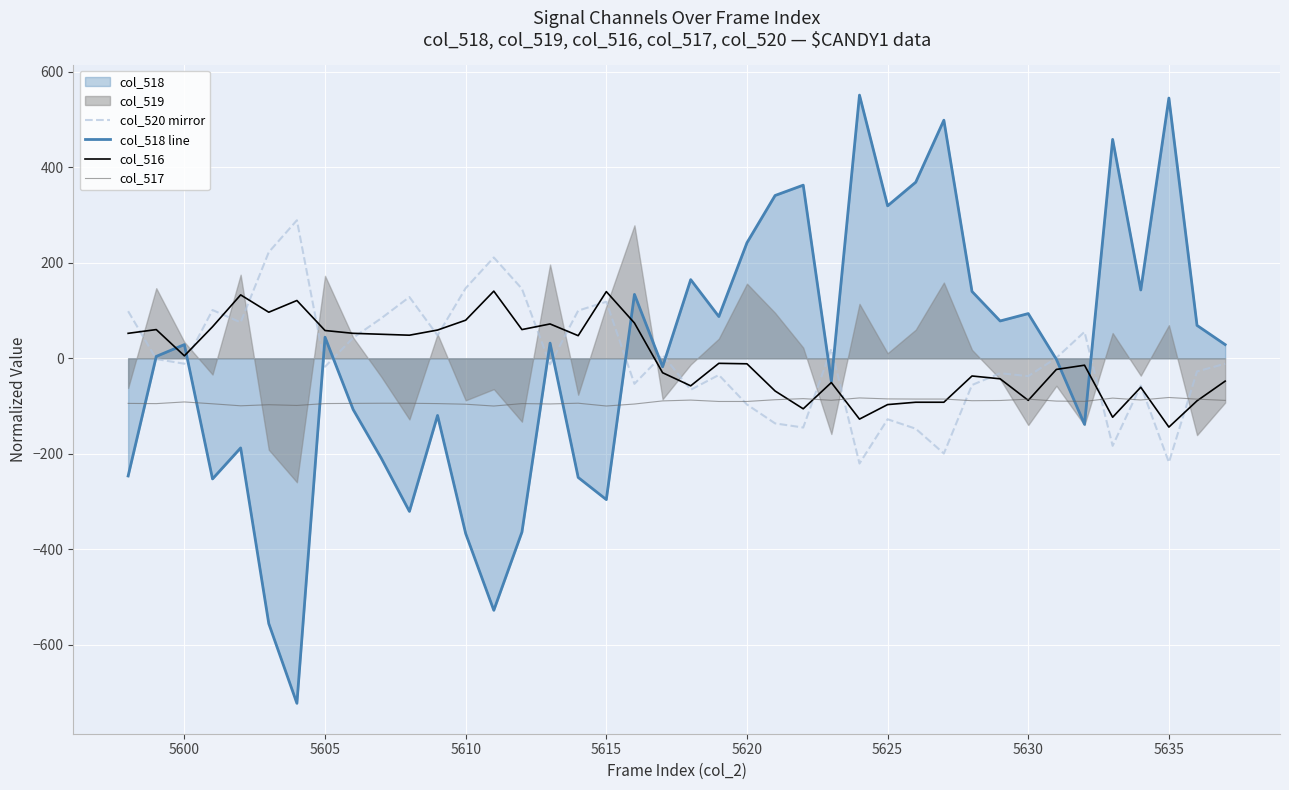

After their last crossing, which series has the higher values: col_520 mirror or col_517?

col_520 mirror